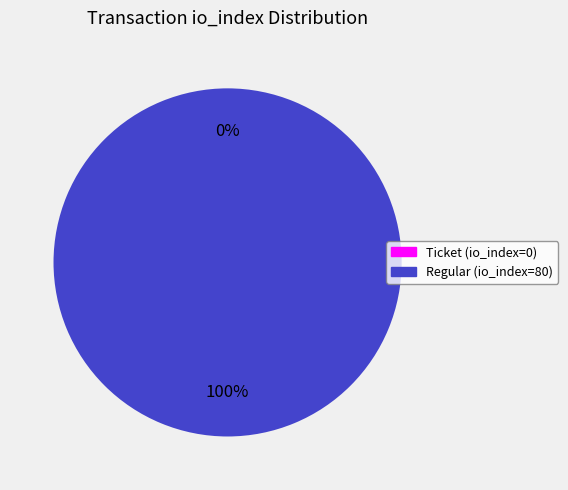

Which category has the biggest portion of the pie?

Regular (io_index=80)